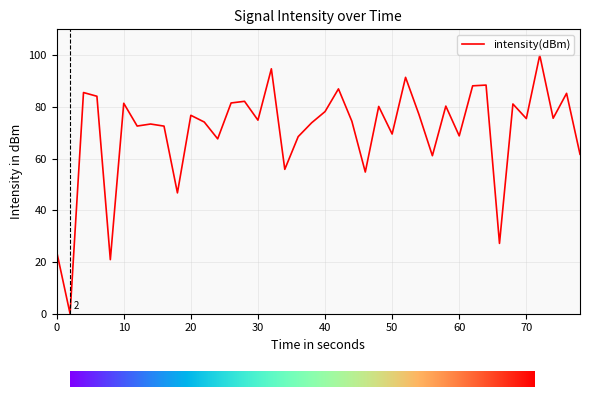

What is the maximum value shown in the chart?

100.0